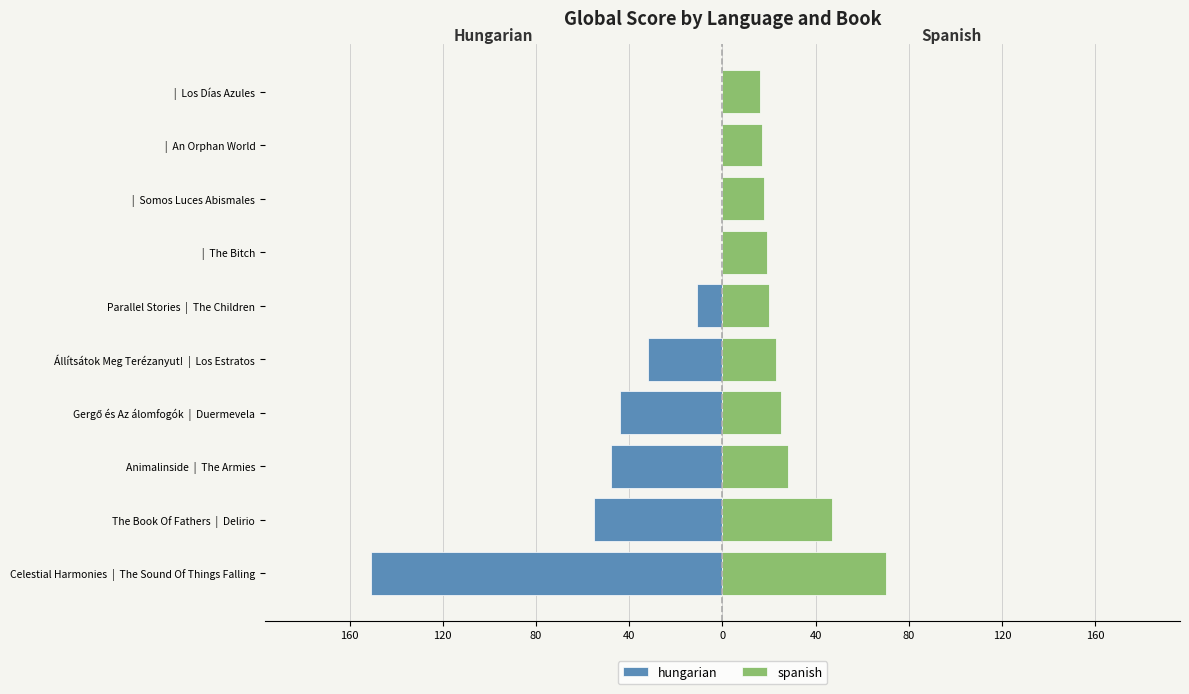

What is the difference between the highest and lowest values at 40?

69